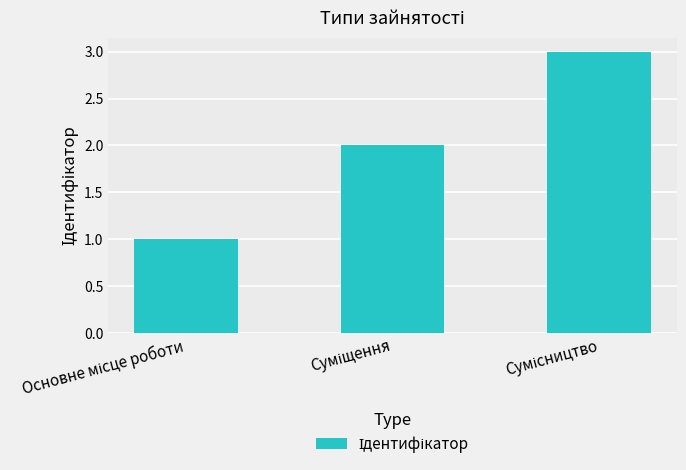

What is the maximum value shown in the chart?

3